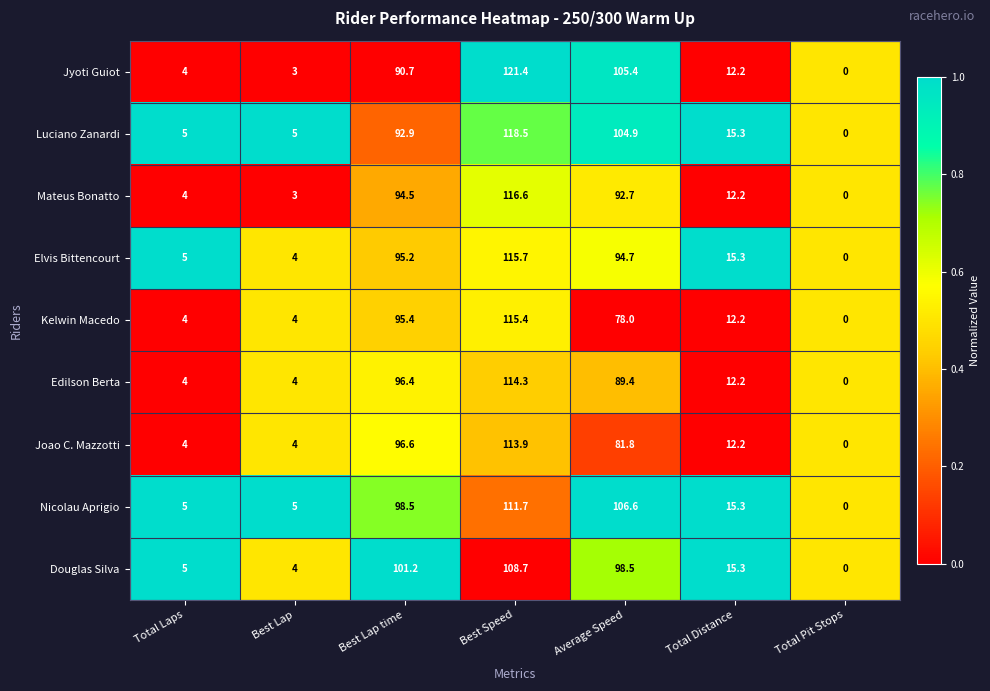

The Jyoti Guiot series shows 105.4 at Average Speed. True or false?

True